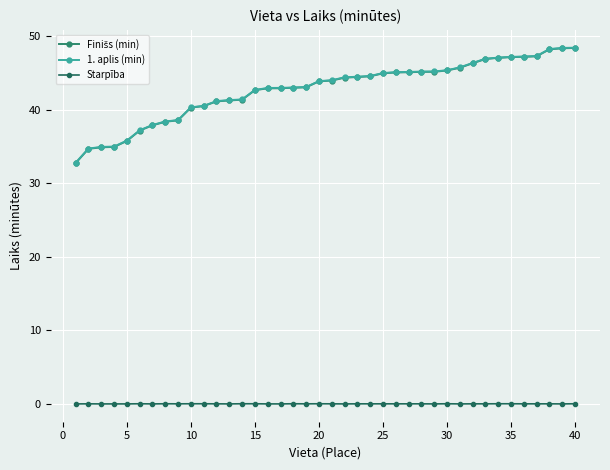

True or false: Starpība has more than 0 points higher than both neighbors.

True